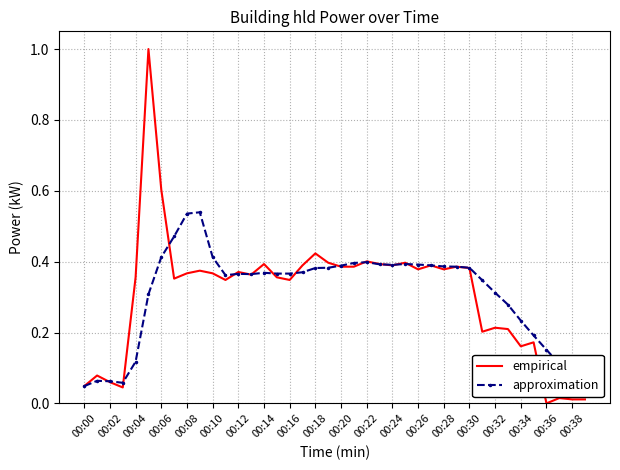

What is the highest value of the empirical series?

1.0